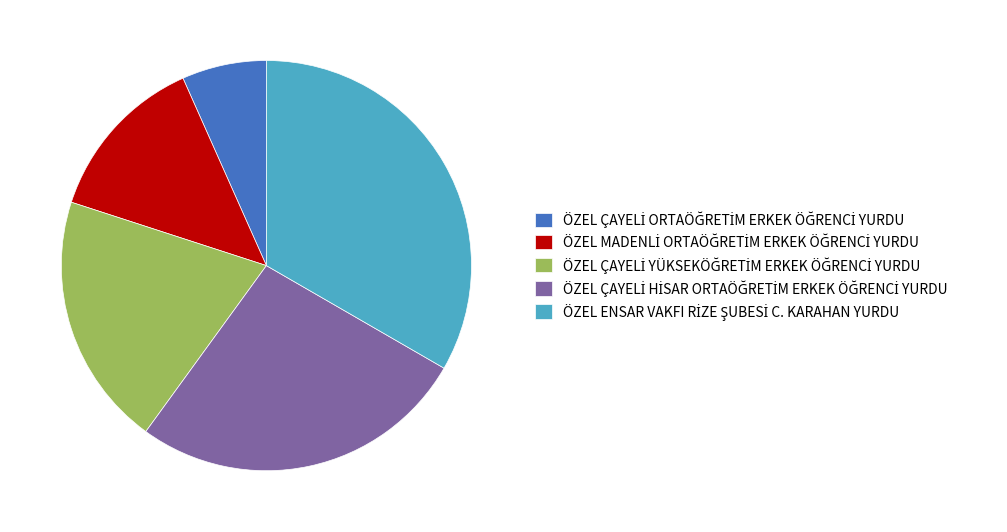

How many segments does this pie chart have?

5